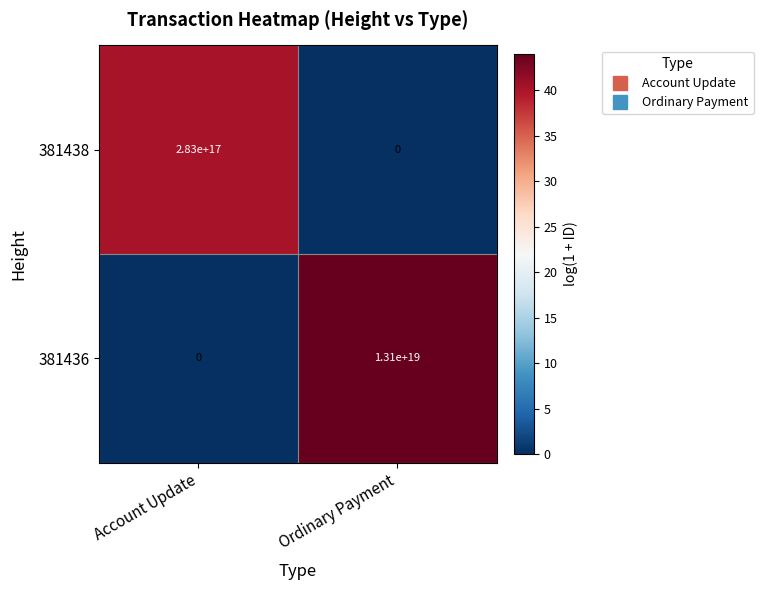

At which label does 381438 reach its minimum?

Ordinary Payment